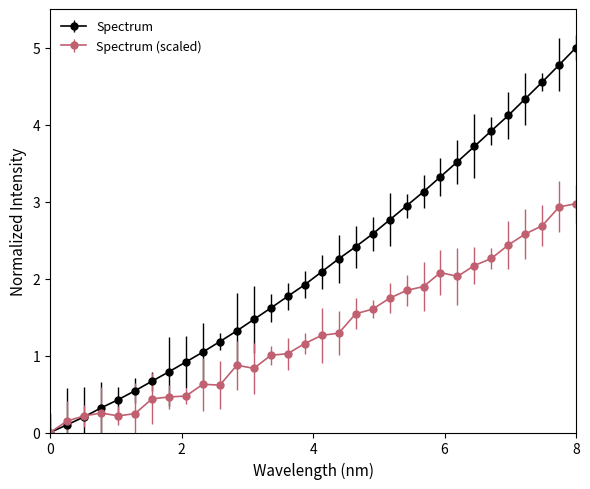

Rank the series by their maximum value, from lowest to highest.

Spectrum (scaled), Spectrum